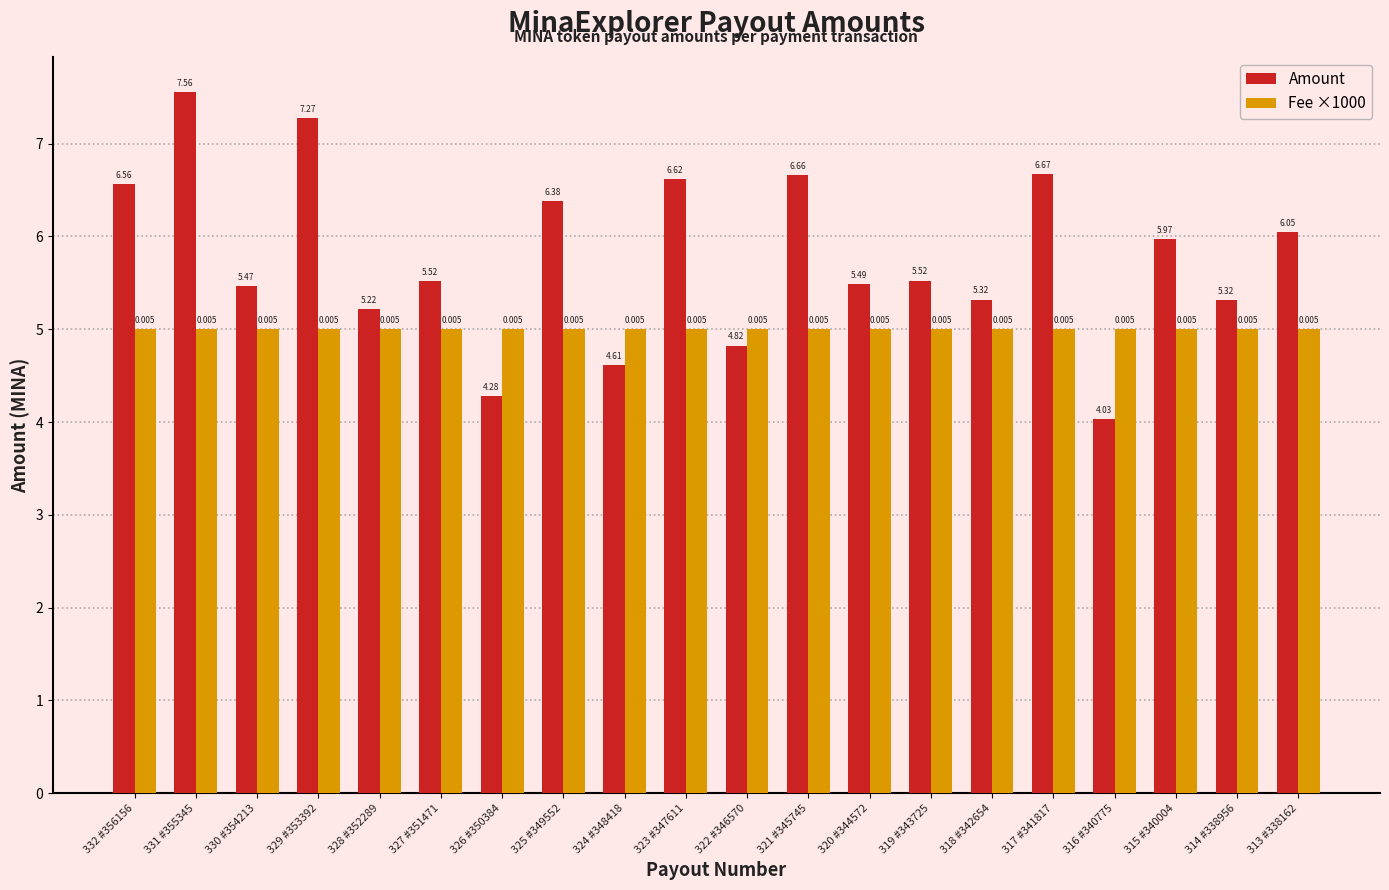

What is the lowest value of the Fee ×1000 series?

5.0